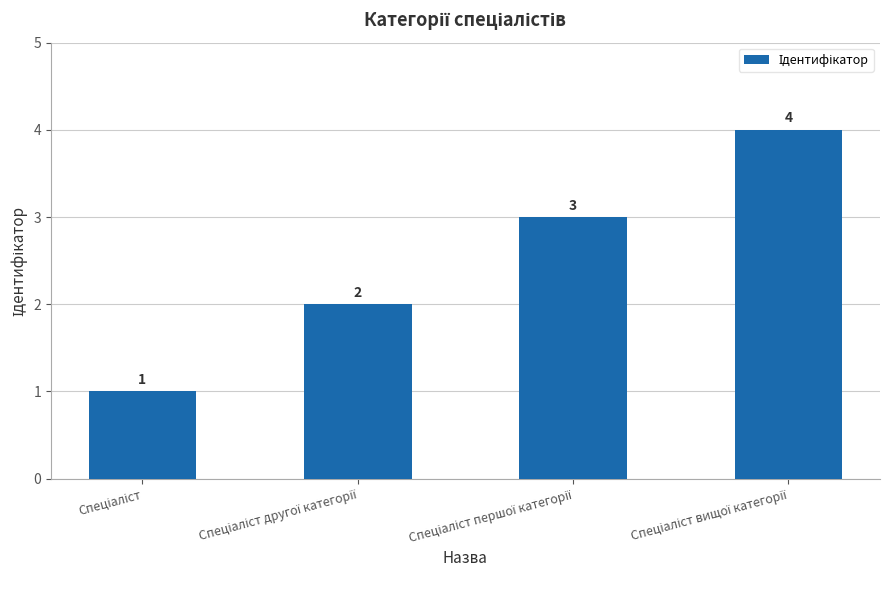

What is the maximum value shown in the chart?

4